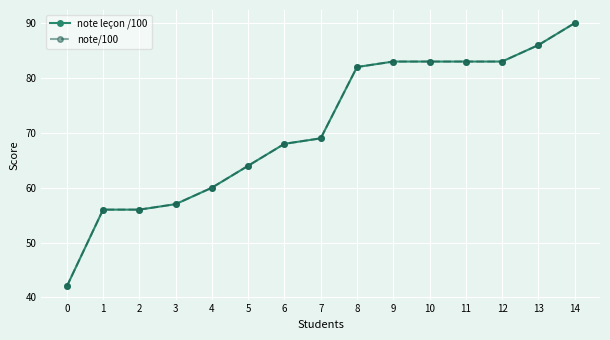

What is the minimum value shown in the chart?

42